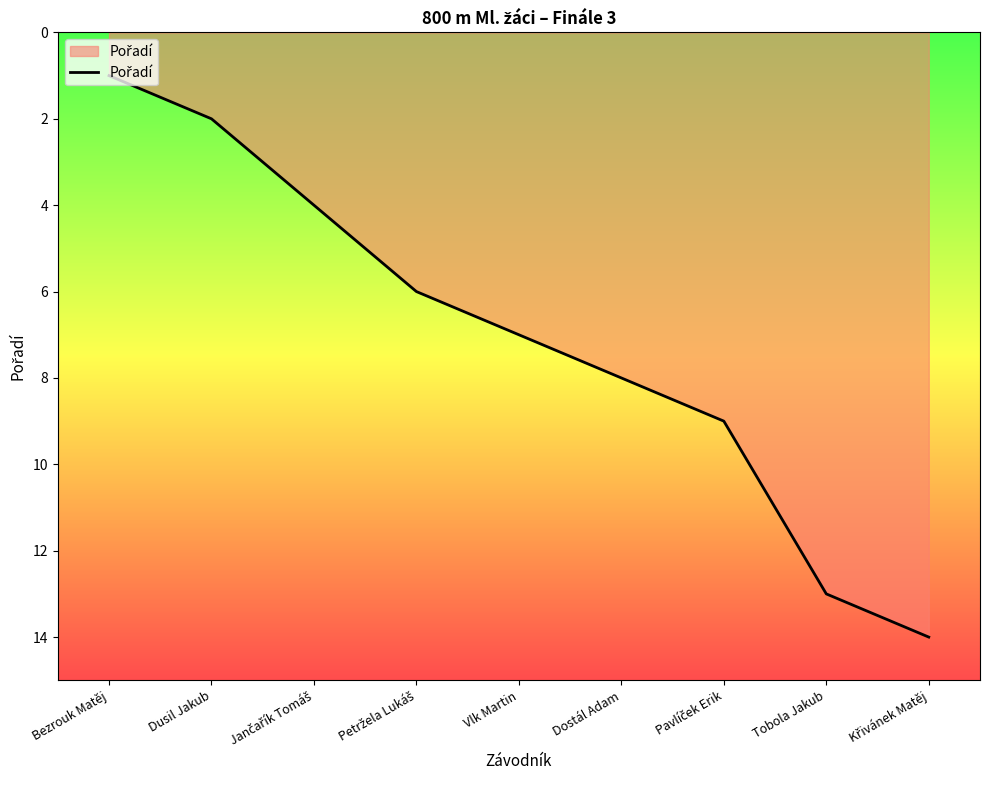

Is it true that the value at Bezrouk Matěj is 0?

False